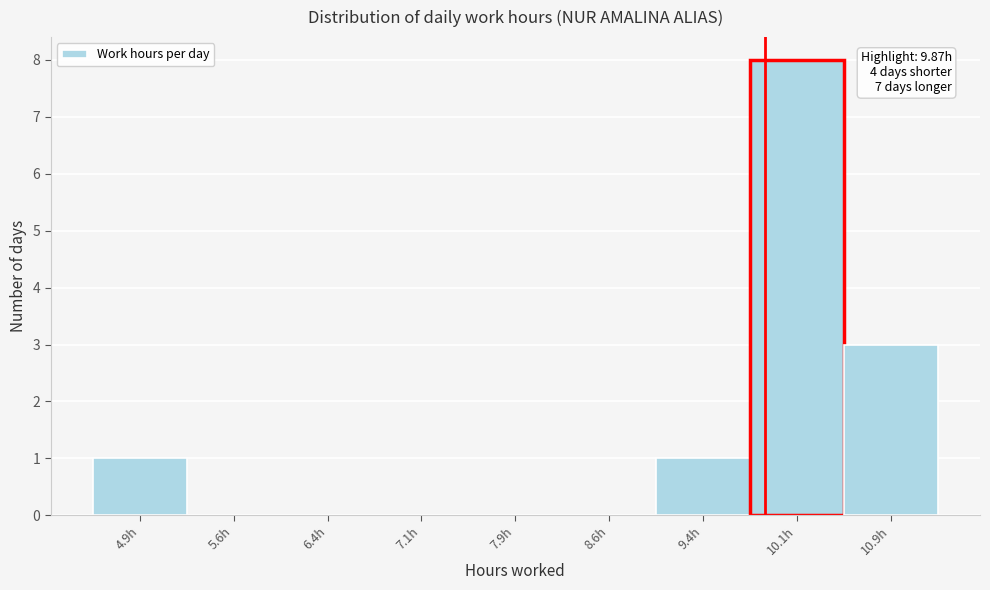

Which range on the x-axis has the tallest bar?

9.75 to 10.50